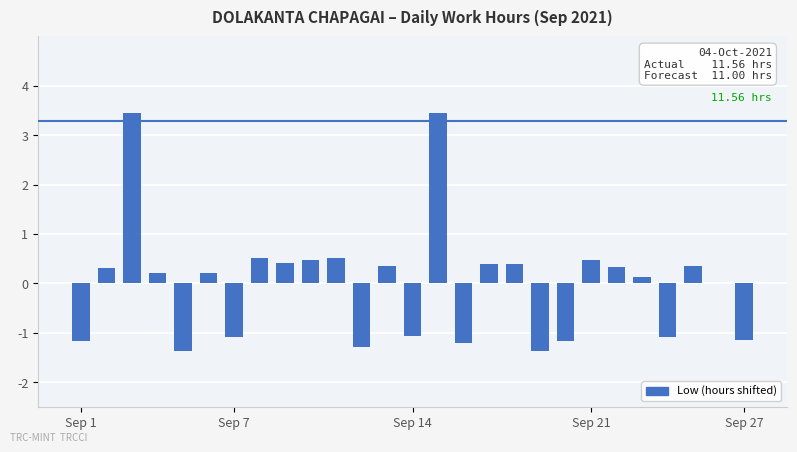

What is the maximum value shown in the chart?

3.5